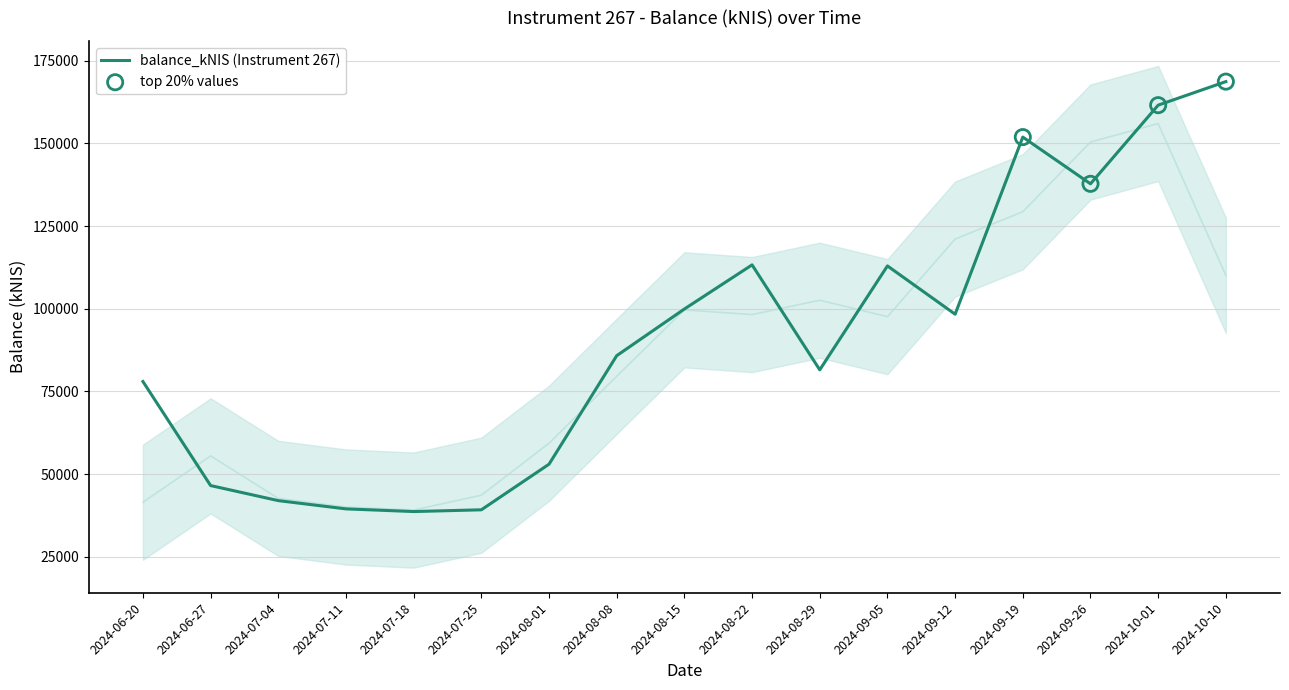

Between 2024-09-19 and 2024-08-01, which is larger?

2024-09-19